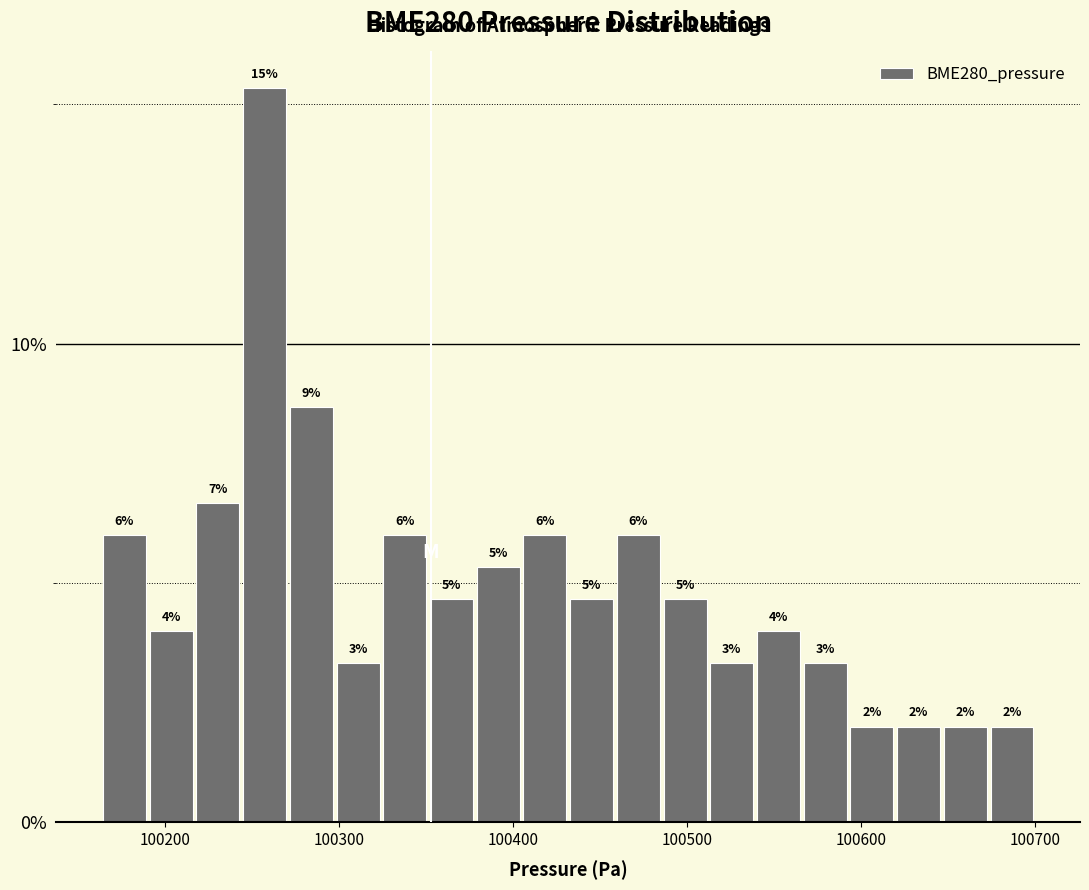

Read against the x-axis, roughly where is the centre of the tallest bar?

100260